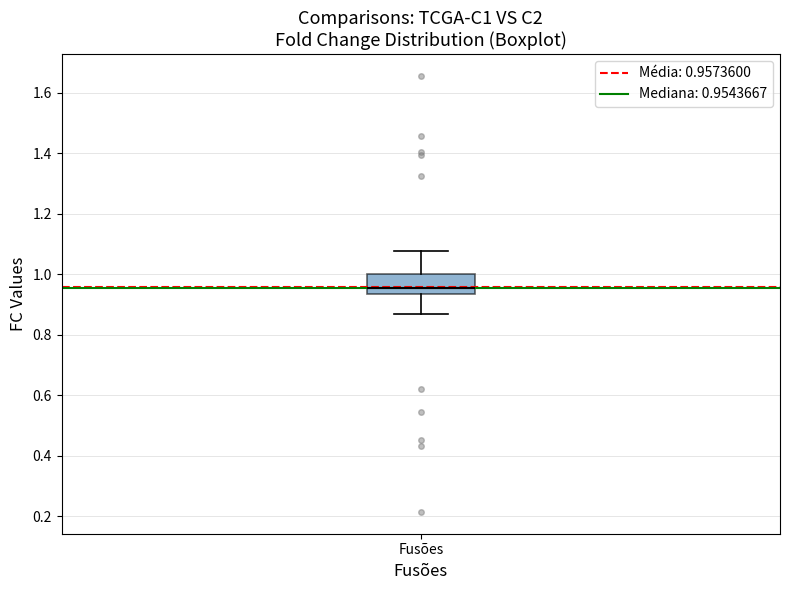

Read this box plot against the y-axis: the position of the median line, the range covered by the box, and the ends of both whiskers. The values are not printed on the chart, so give them approximately, as read against the axis.

median 0.96, box 0.94 to 1.00, whiskers 0.86 to 1.08